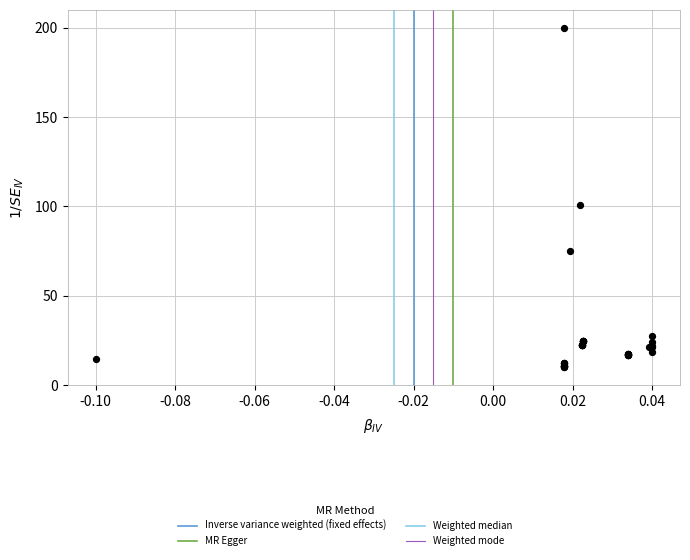

What Y value in the scatter plot is closest to 105?

100.8